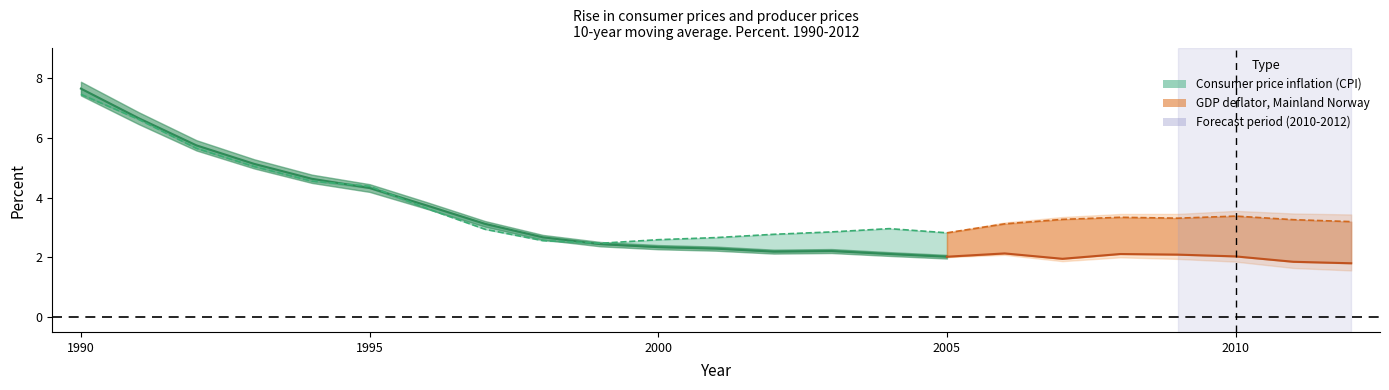

Is the value of Consumer price inflation (CPI) at 2006 greater than the value of GDP deflator, Mainland Norway at 2003?

No